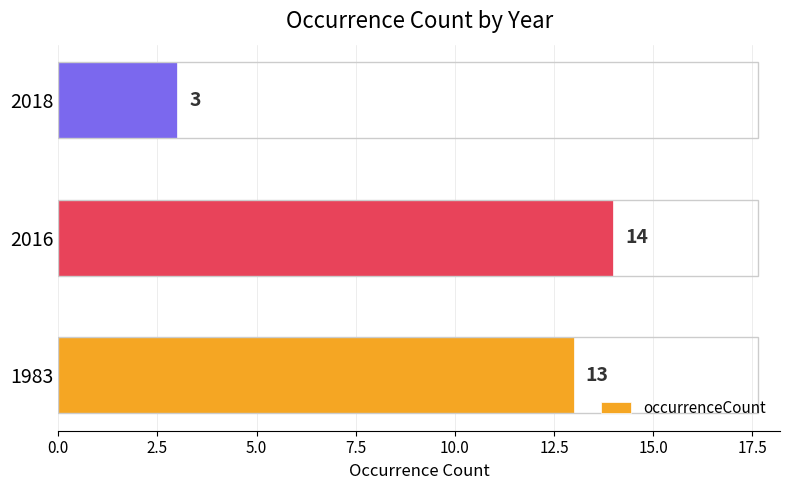

The value at 2018 is 3. True or false?

True